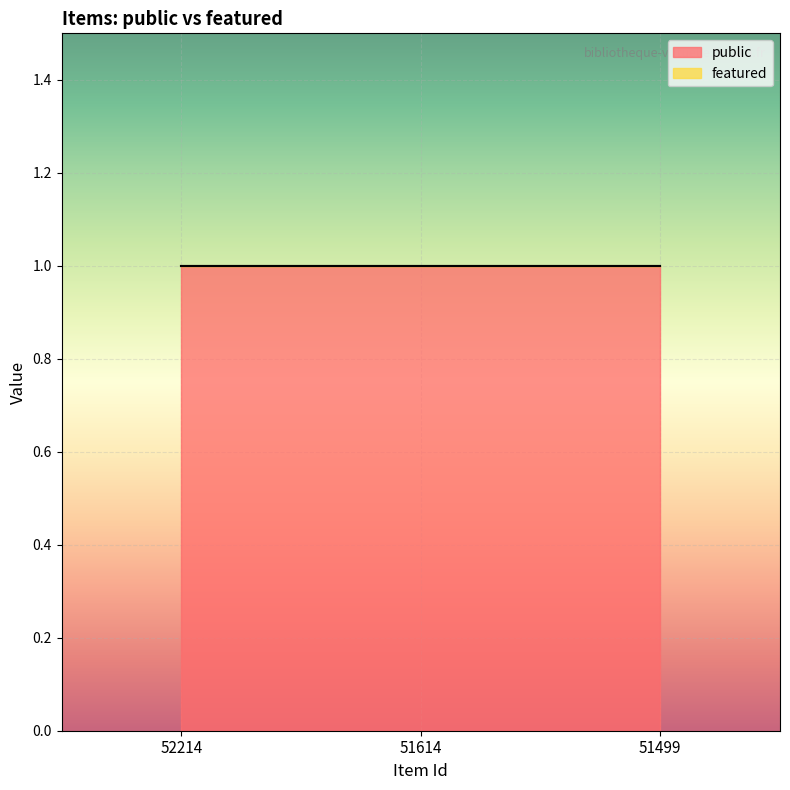

Reading left to right, transcribe all the data shown in this chart.

public: 52214=1	51614=1	51499=1
featured: 52214=0	51614=0	51499=0